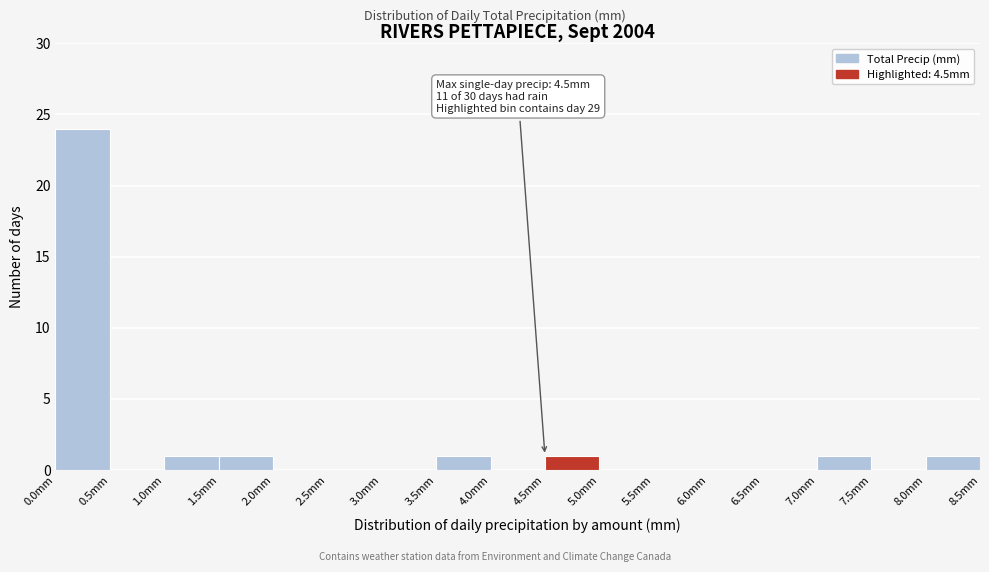

Which range on the x-axis has the tallest bar?

0.0 to 0.5